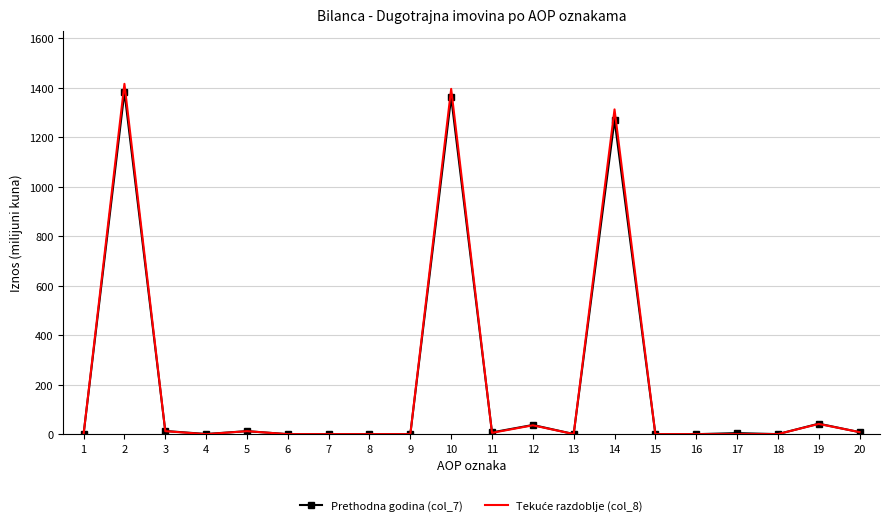

How many values in the Prethodna godina (col_7) series are below 4?

10